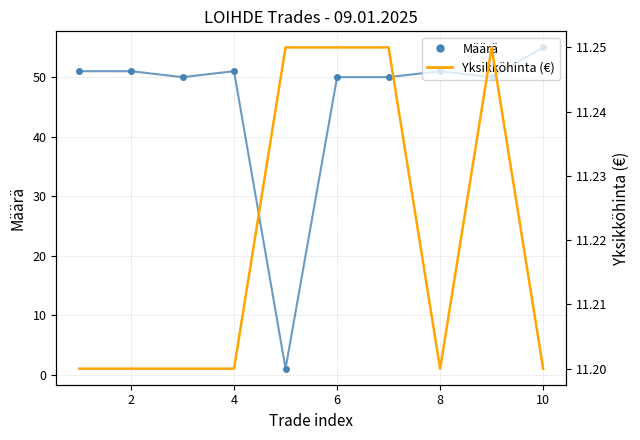

How many times do Yksikköhinta (€) and Määrä cross each other?

2